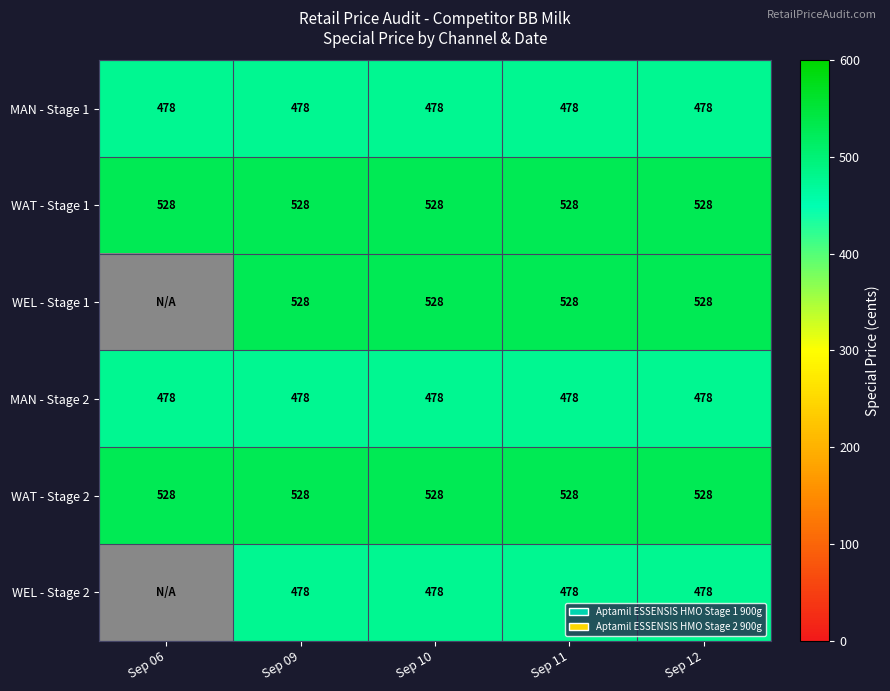

At how many categories does at least one series exceed 484?

5